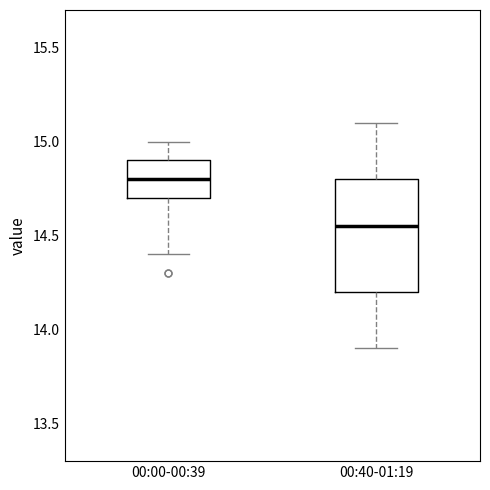

Reading left to right, transcribe this box plot: for each box, give where its median line is, the range the box spans, and where its two whiskers end, as read against the y-axis. The values are not printed on the chart, so give them approximately, as read against the axis.

00:00-00:39: median 14.80, box 14.70 to 14.90, whiskers 14.40 to 15.00
00:40-01:19: median 14.55, box 14.20 to 14.80, whiskers 13.90 to 15.10